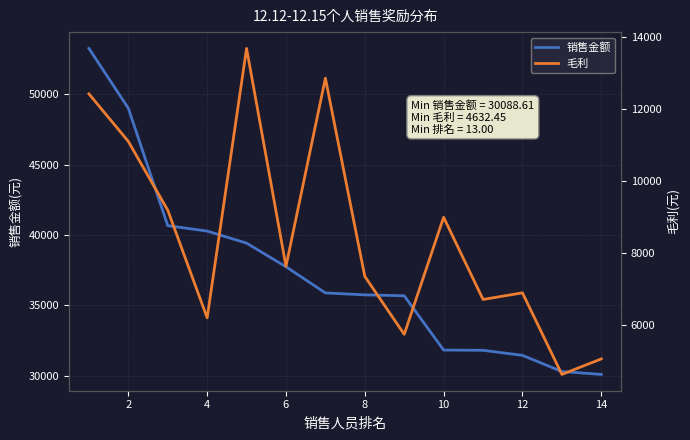

How many categories are shown in the chart?

14